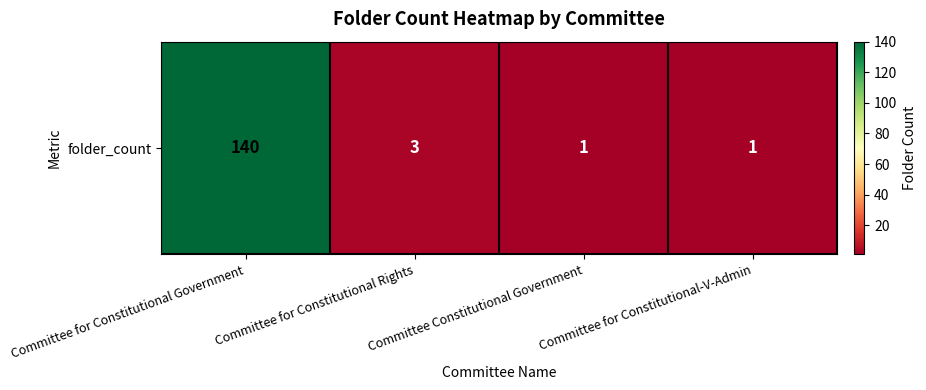

Reading left to right, extract all data points from this chart.

140	3	1	1